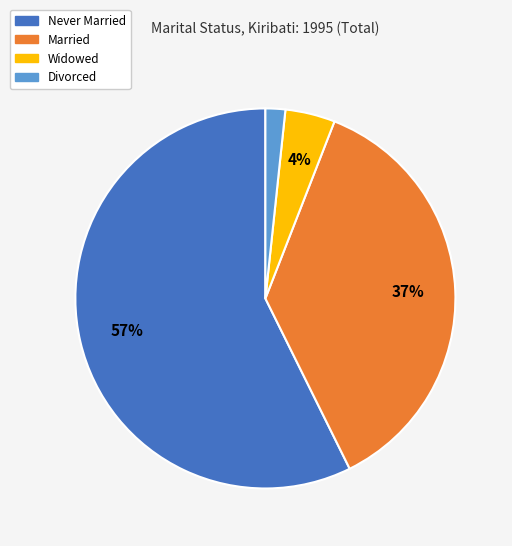

Which has a higher value, Divorced or Married?

Married